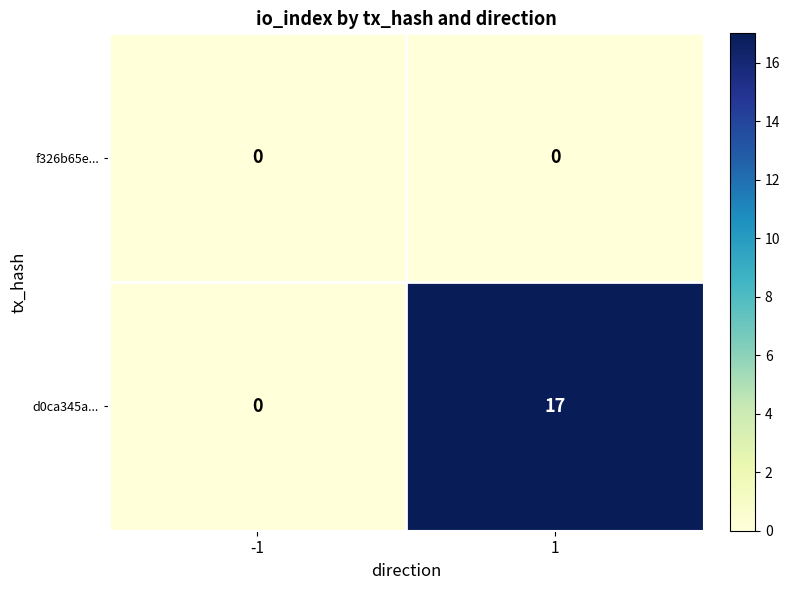

The value of f326b65e... at -1 is 0. True or false?

True